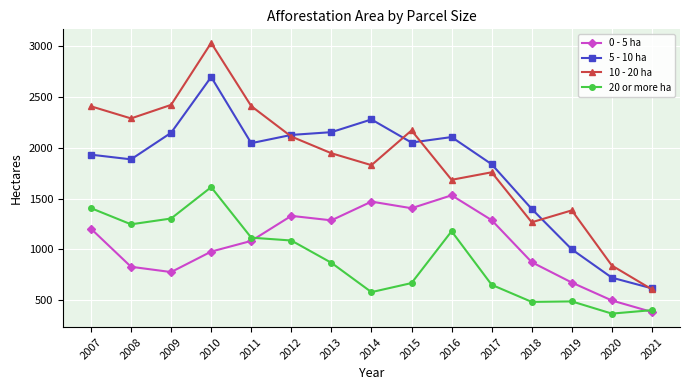

What is the value of the 10 - 20 ha point at the 15th from the left?

608